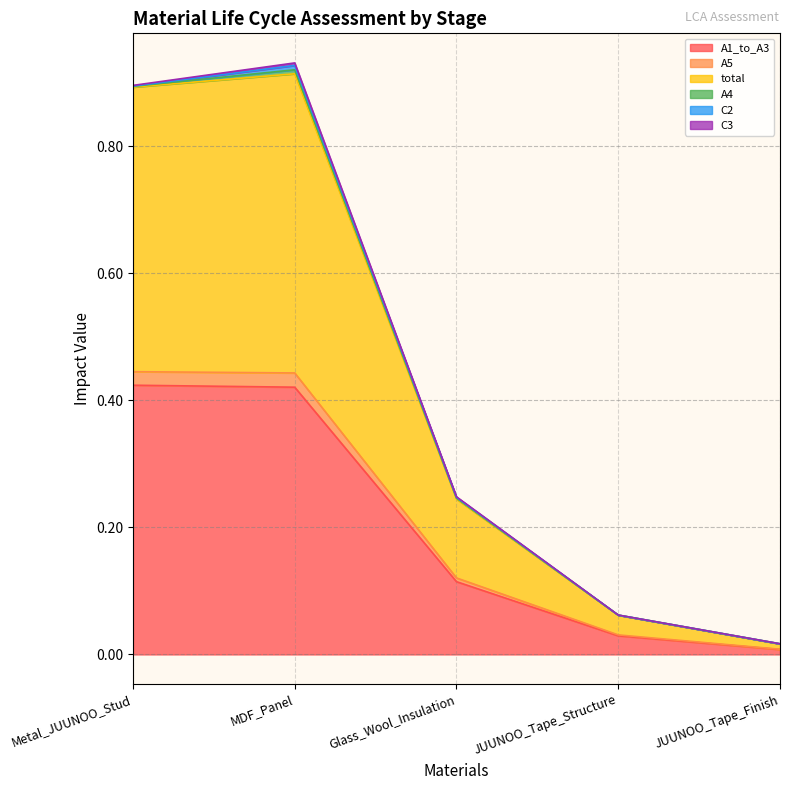

At which label does A1_to_A3 reach its minimum?

JUUNOO_Tape_Finish